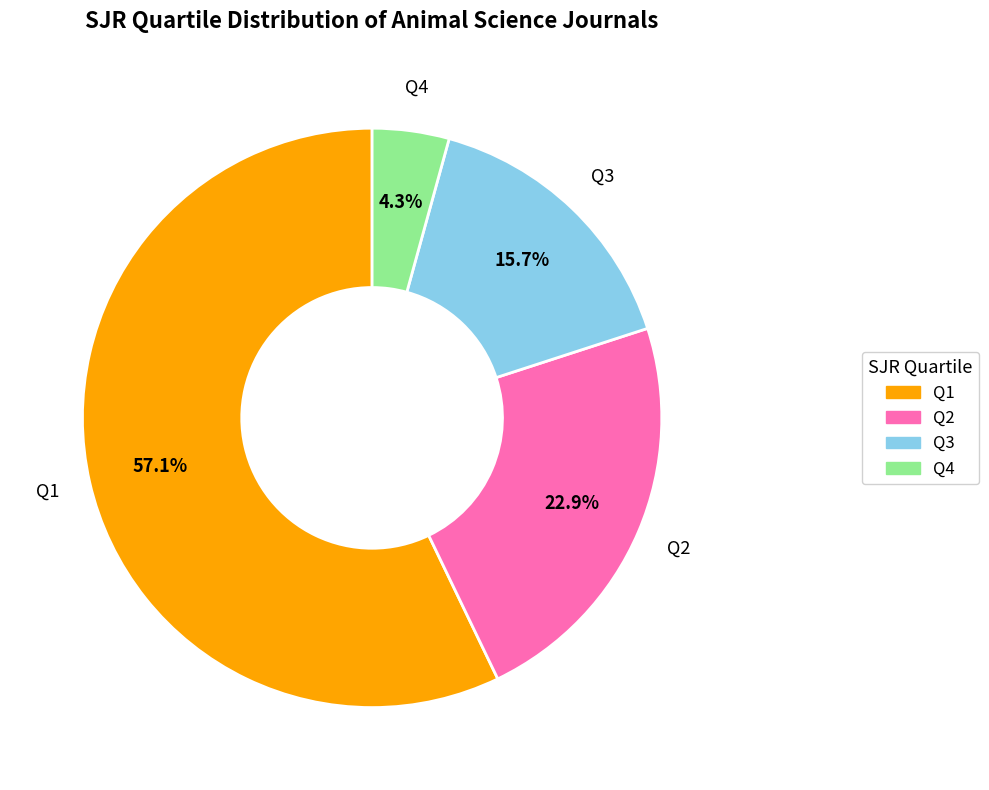

Does Q4 account for over 50% of the chart?

No